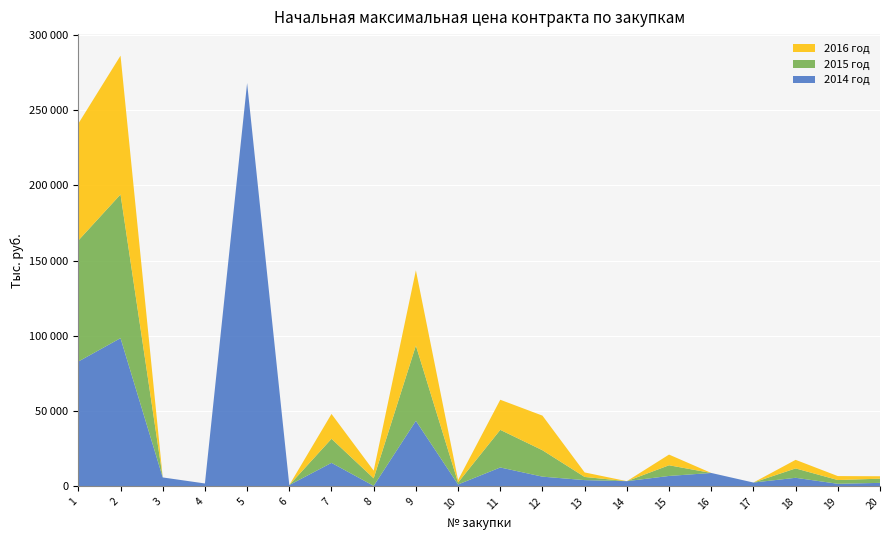

Reading left to right, transcribe all the data shown in this chart.

2014 год: 82989.7	98535.8	5980.0	1970.0	268060.2	920.4	15660.0	380.0	43600.0	1300.0	12600.0	6500.0	4200.0	3500.0	6965.0	8960.0	2586.9	5740.0	1755.0	2370.0
2015 год: 80440.1	95508.6	0.0	0.0	0.0	0.0	16000.0	5000.0	50000.0	1300.0	25000.0	17550.0	2100.0	0.0	7100.0	0.0	0.0	6230.0	2494.0	2790.0
2016 год: 77670.4	92220.0	0.0	0.0	0.0	0.0	16500.0	5100.0	50000.0	1641.2	20000.0	23000.0	3000.0	0.0	7100.0	0.0	0.0	5693.9	2630.0	1600.0